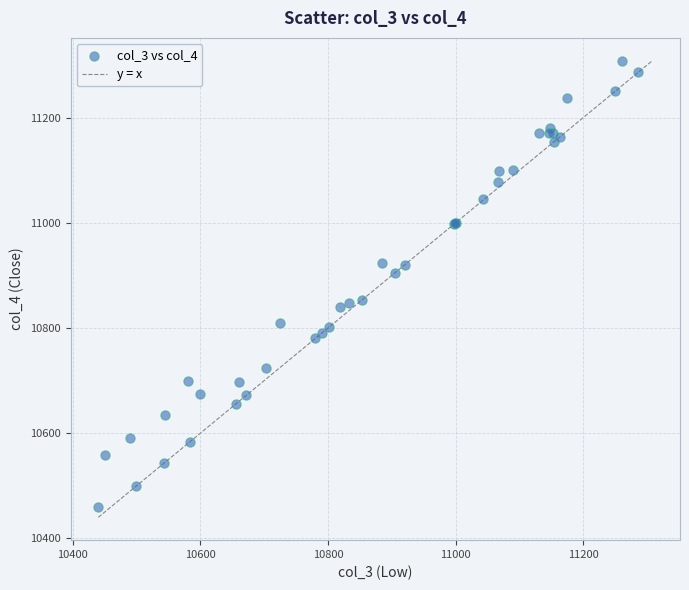

What Y value in the scatter plot is closest to 10884?

10905